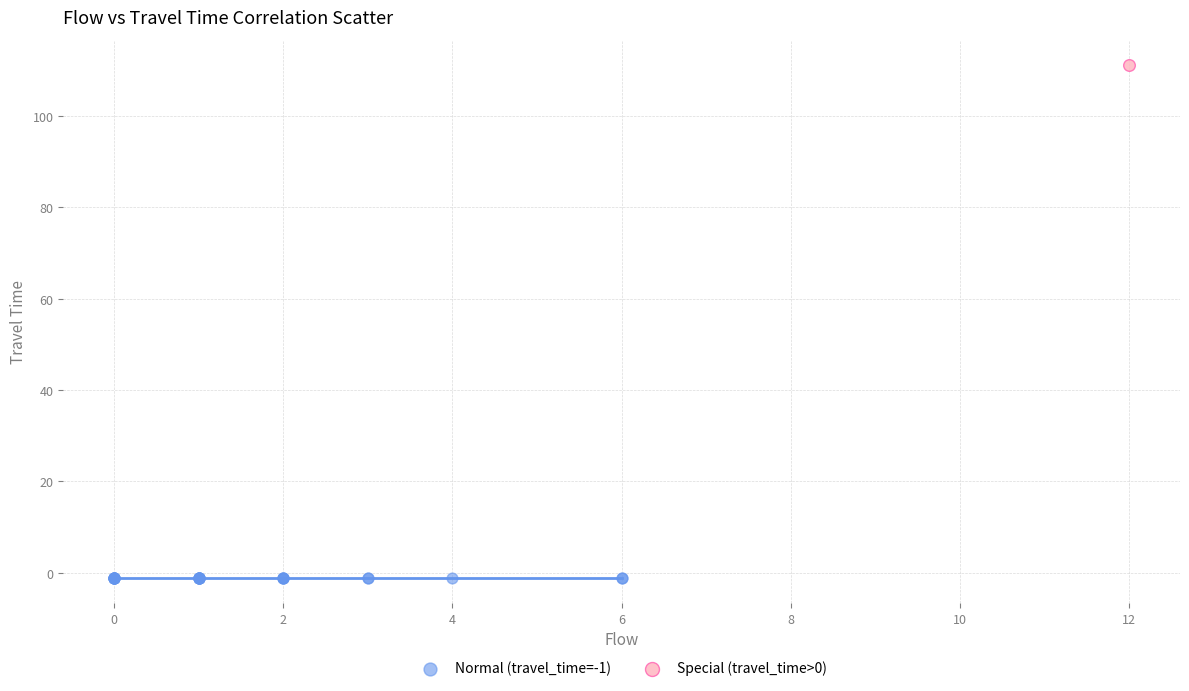

What are all the series names shown in the legend?

Normal (travel_time=-1), Special (travel_time>0)